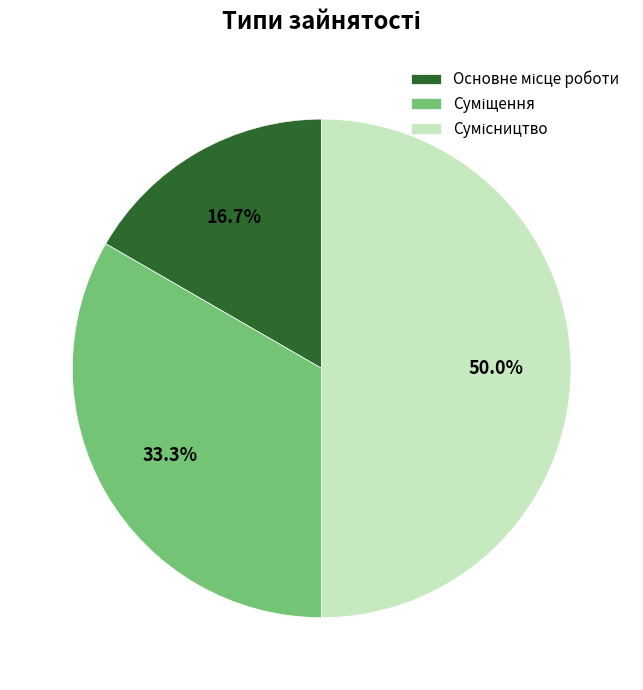

Do Суміщення and Сумісництво together represent more than half of the pie?

Yes